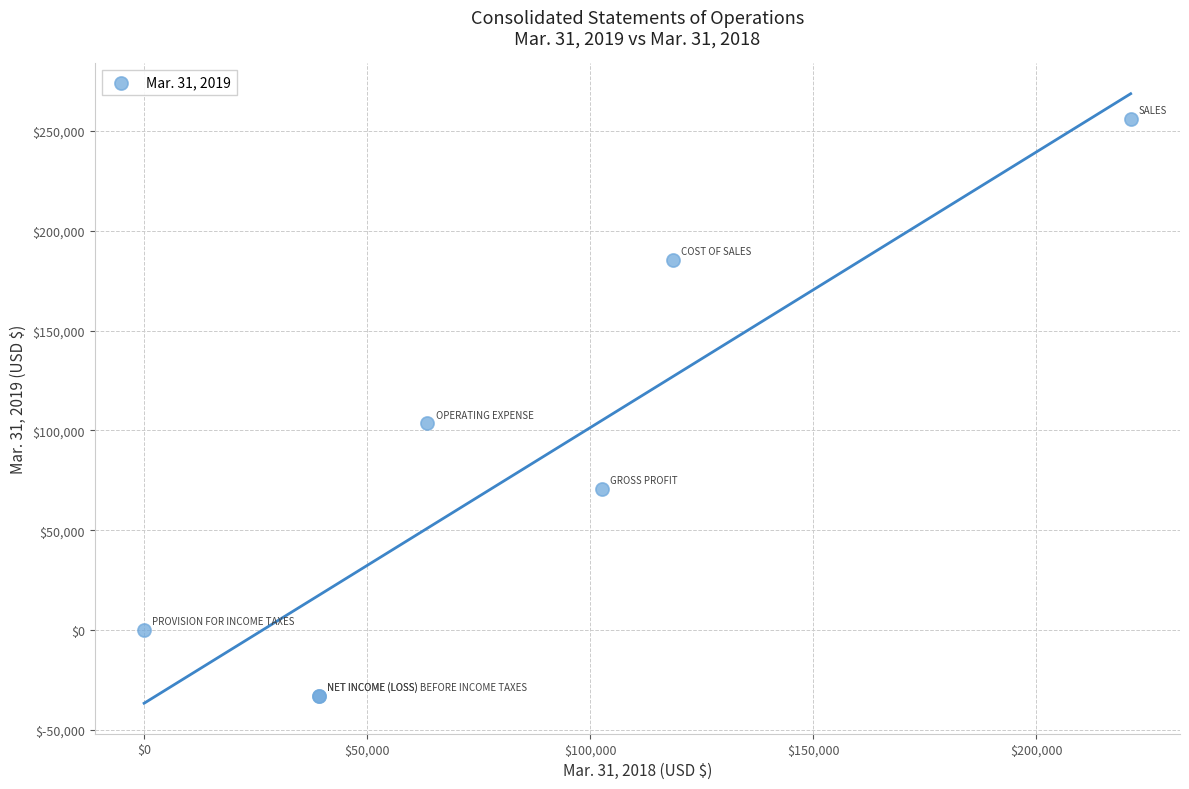

What Y value in the scatter plot is closest to 111496?

103659